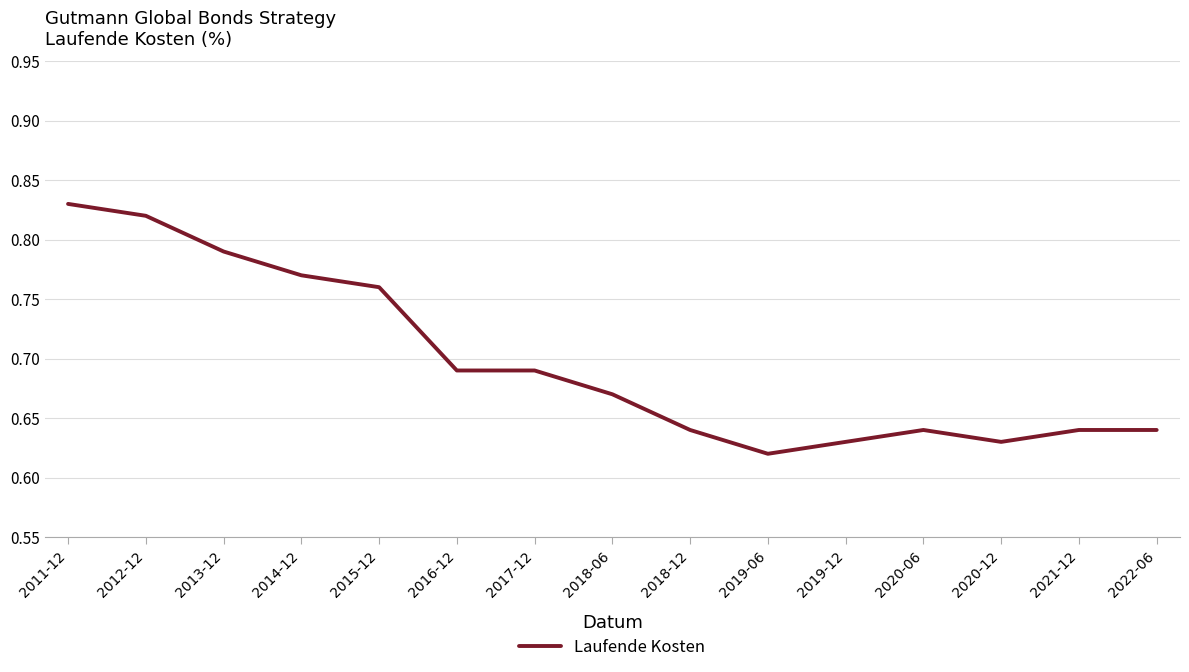

What position from the left is 2017-12?

7